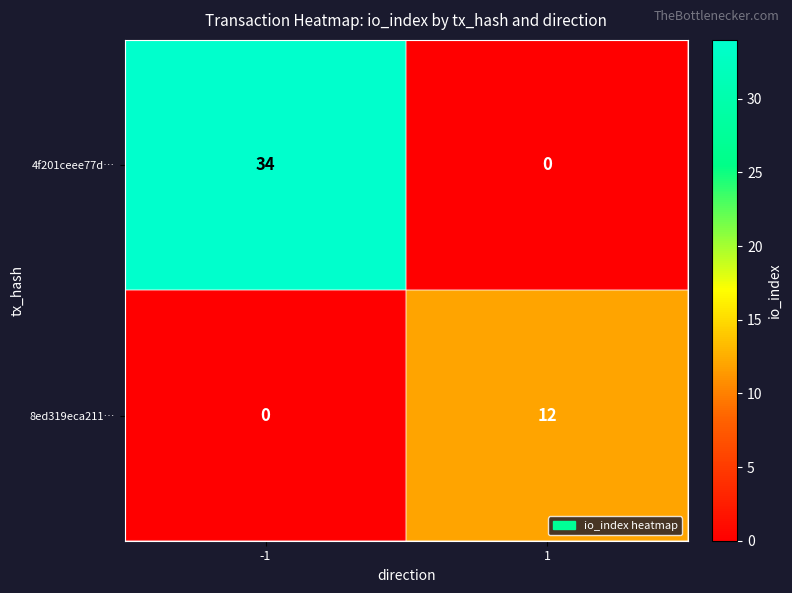

Reading left to right, list all the values displayed in this chart.

4f201ceee77d…: -1=34	1=0
8ed319eca211…: -1=0	1=12